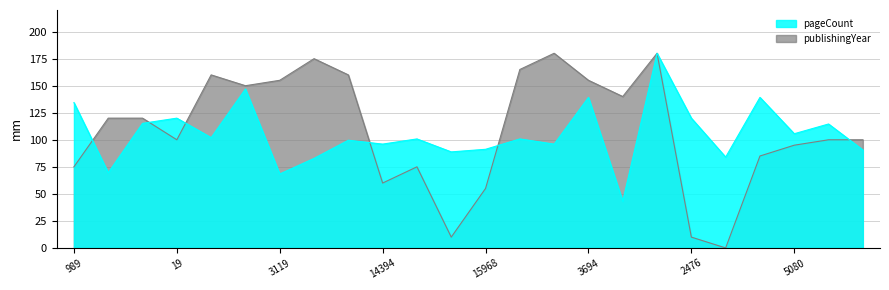

What is the maximum value for publishingYear?

180.0